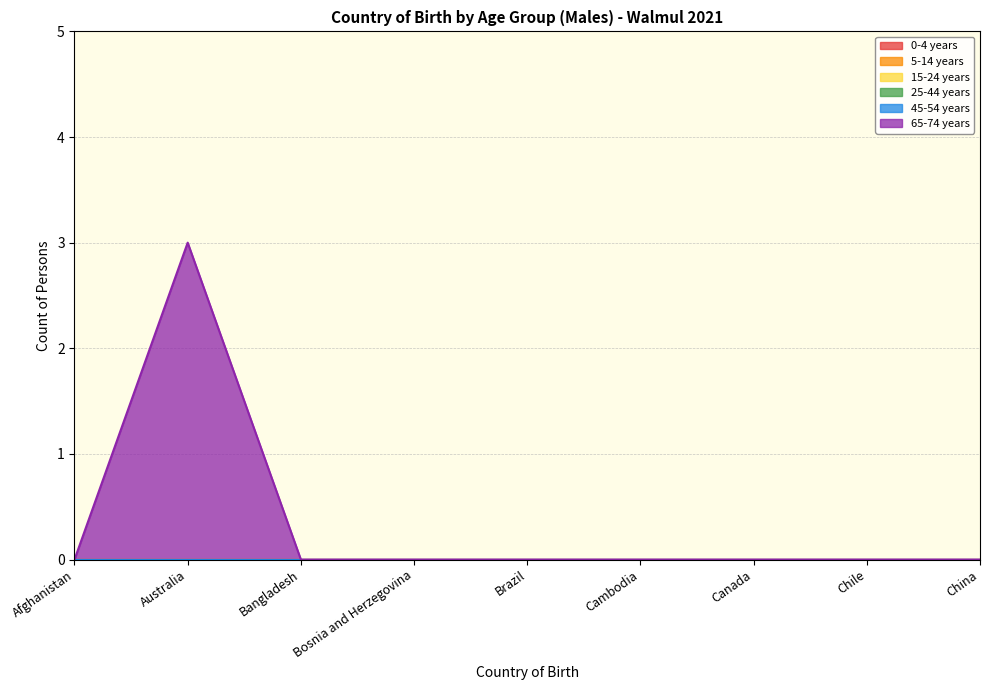

True or false: 45-54 years and 65-74 years intersect in this chart.

False